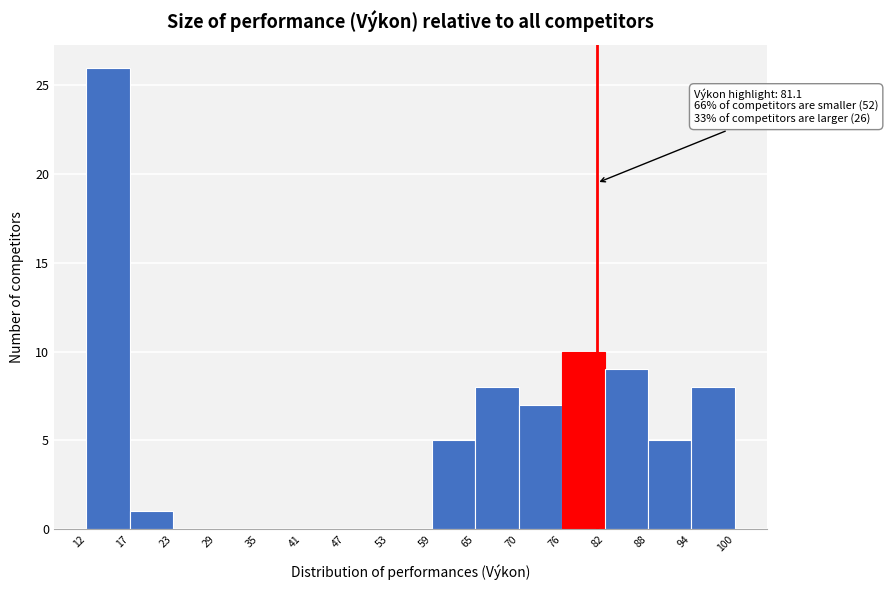

Which range on the x-axis has the tallest bar?

12 to 17